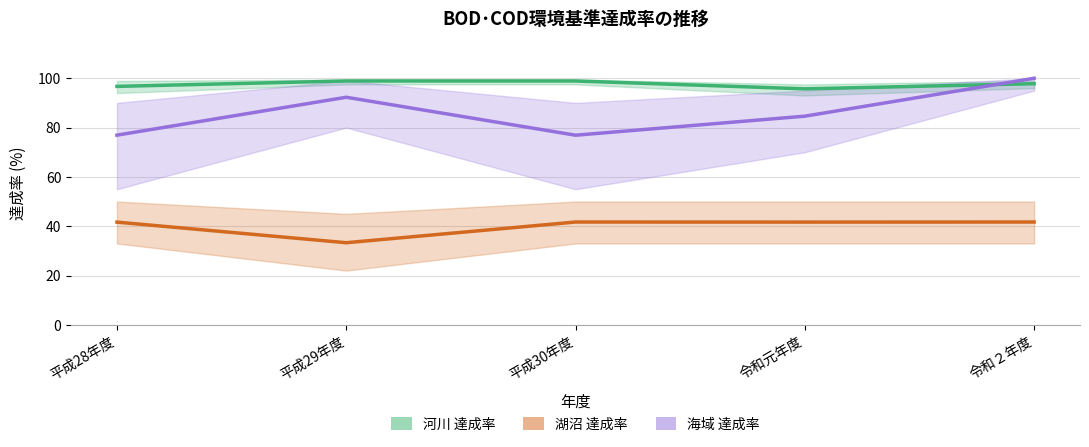

What is the value of the 河川 point at the 2nd from the left?

98.9